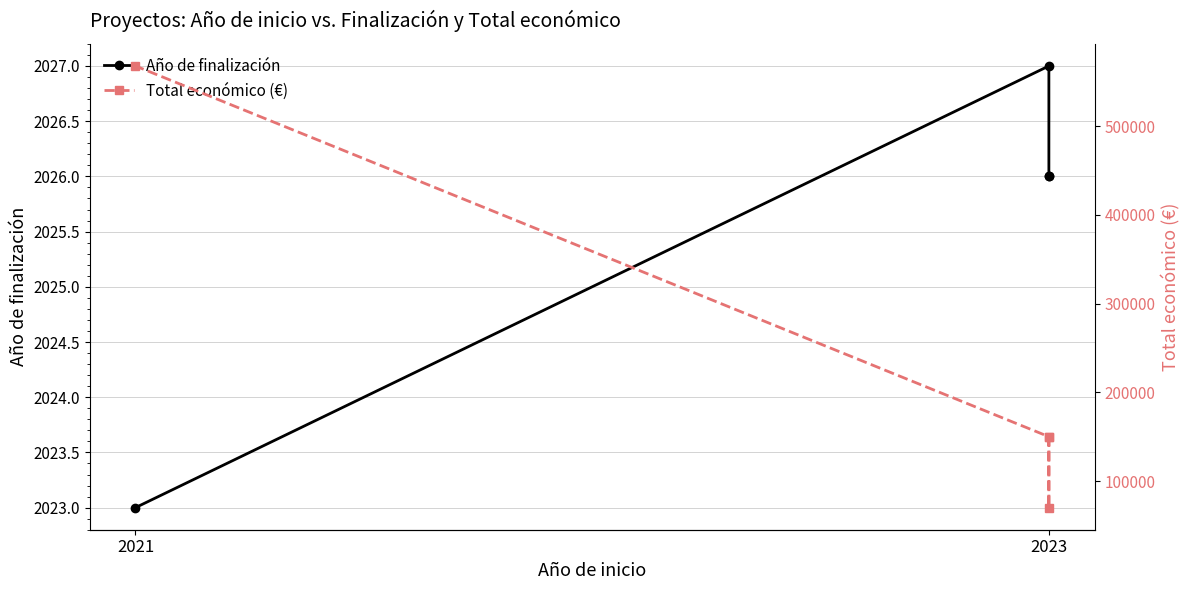

True or false: Total económico (€) and Año de finalización intersect in this chart.

False